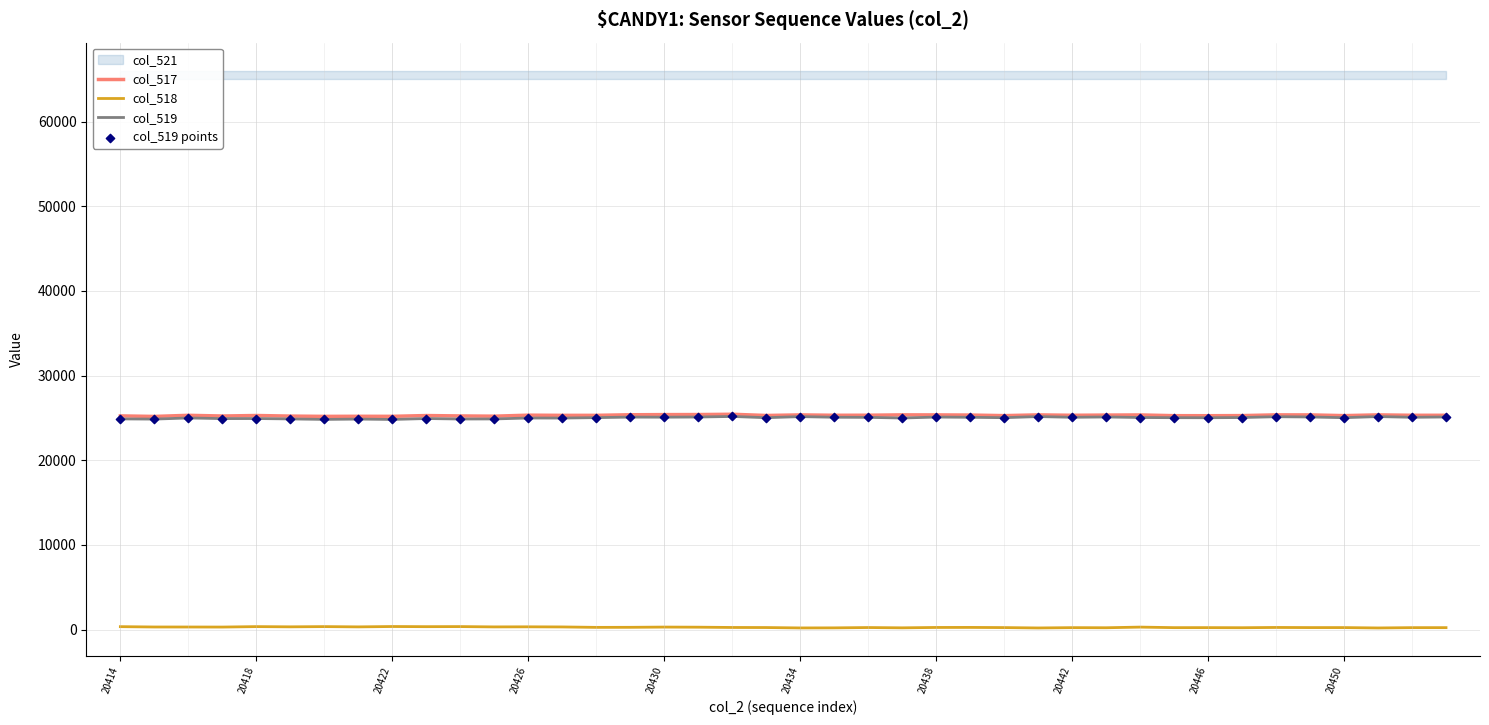

True or false: col_518 and col_517 cross at least once.

False